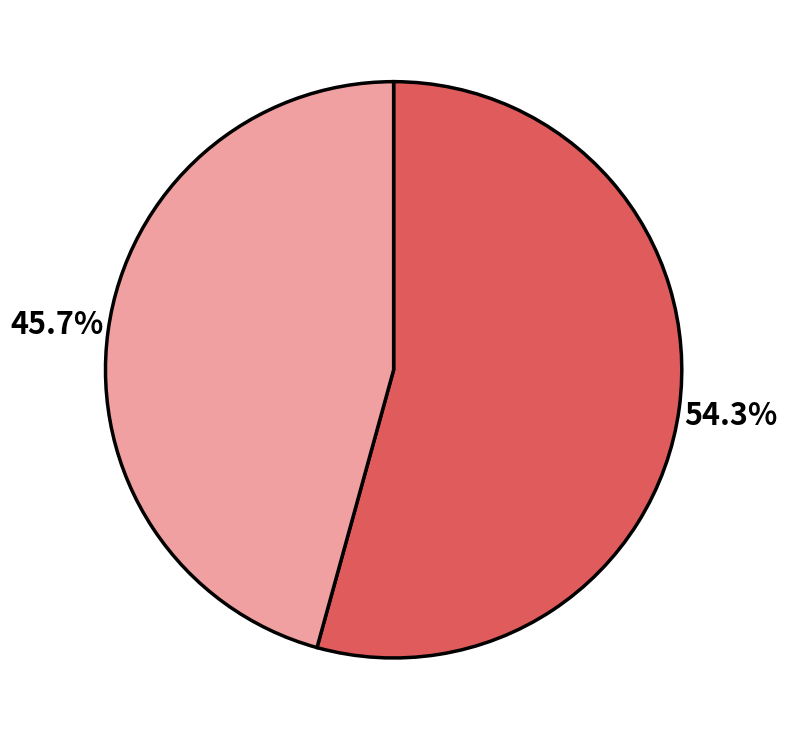

How many slices are in this pie chart?

2